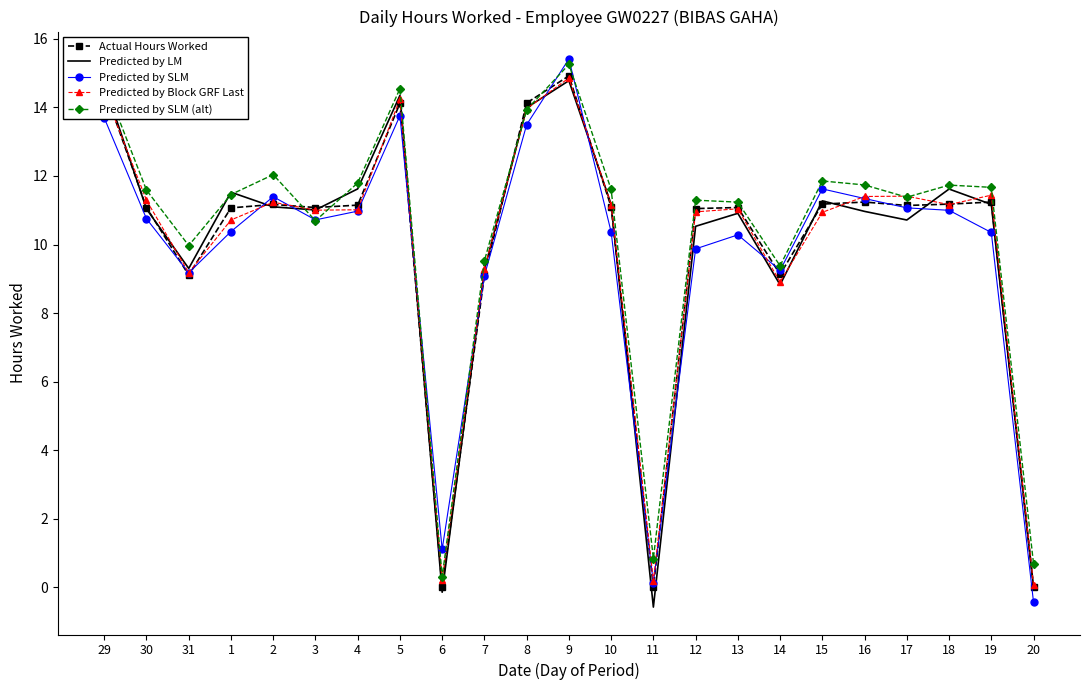

The value of Predicted by SLM at 9 is 8.9. True or false?

False